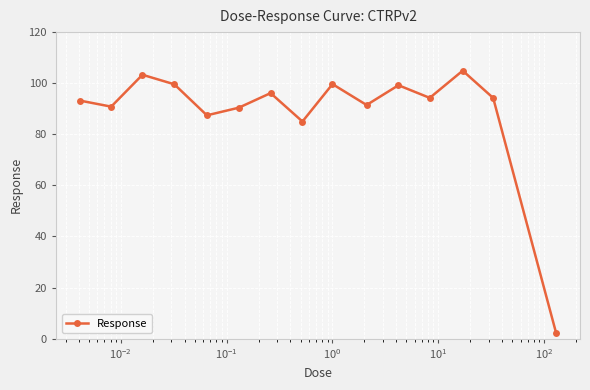

What is the value of the 1st point from the left?

93.2